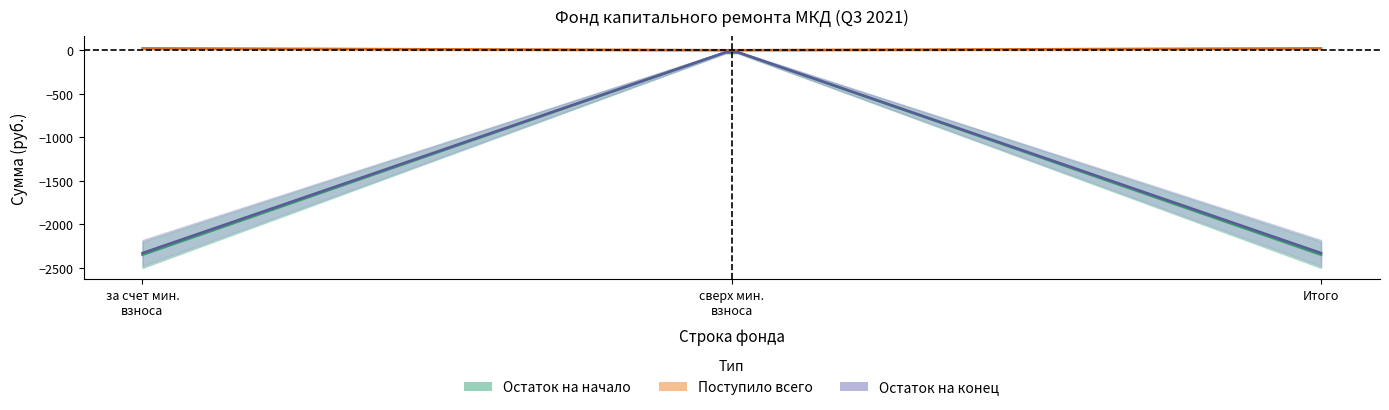

True or false: Остаток на начало has a value of 1569.7 at сверх минимального размера взноса.

False